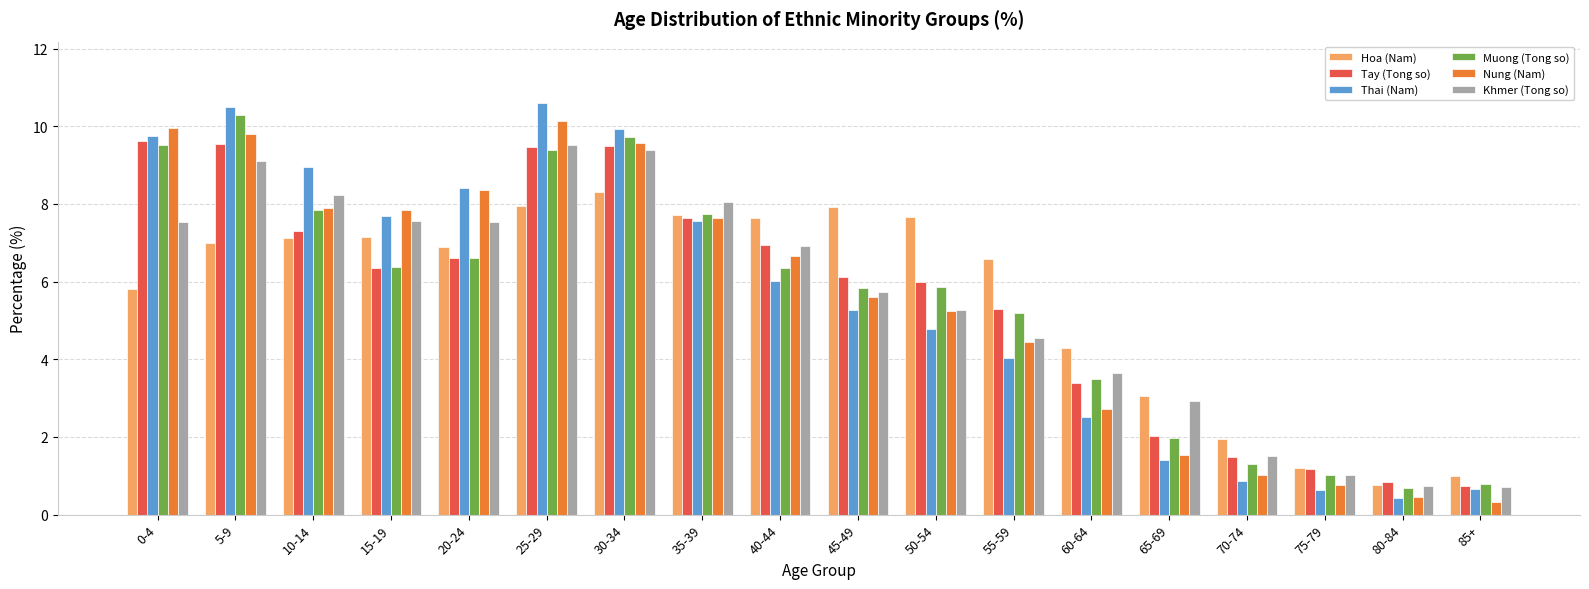

What is the difference between the second highest and second lowest values in the Khmer (Tong so) series?

8.6